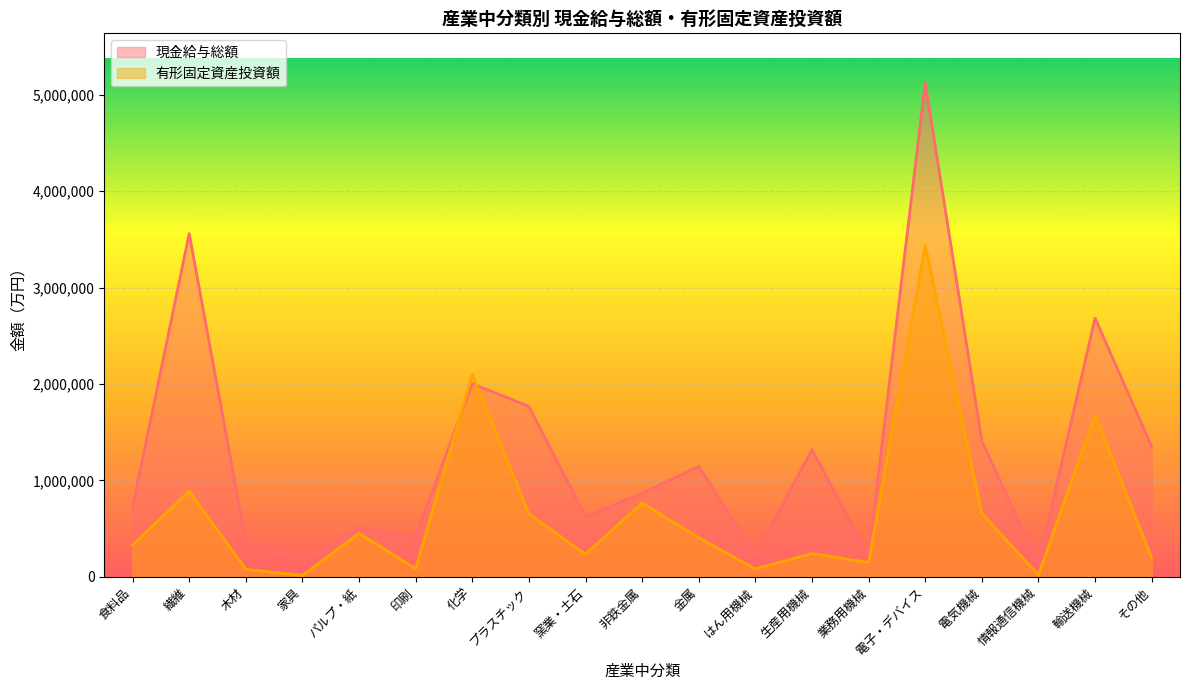

What is the difference between the second highest and minimum values in the 現金給与総額 series?

3428531